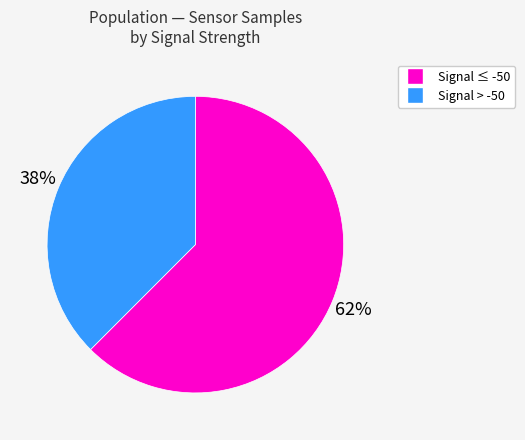

Is there any slice that represents more than half of the pie?

Yes